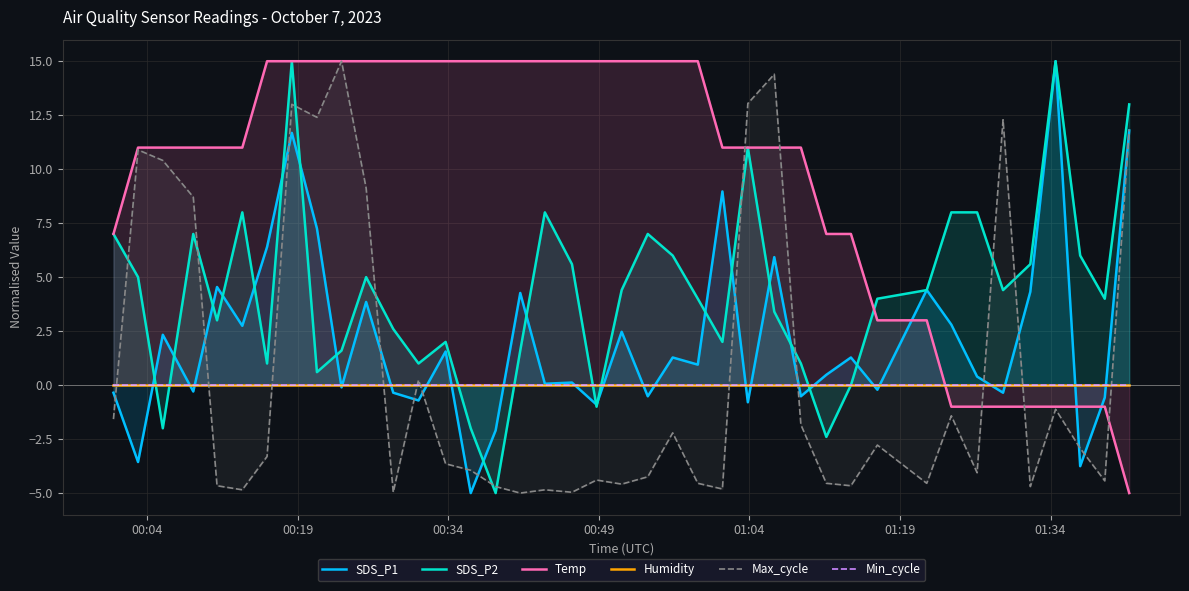

What are all the series names shown in the legend?

SDS_P1, SDS_P2, Temp, Humidity, Max_cycle, Min_cycle